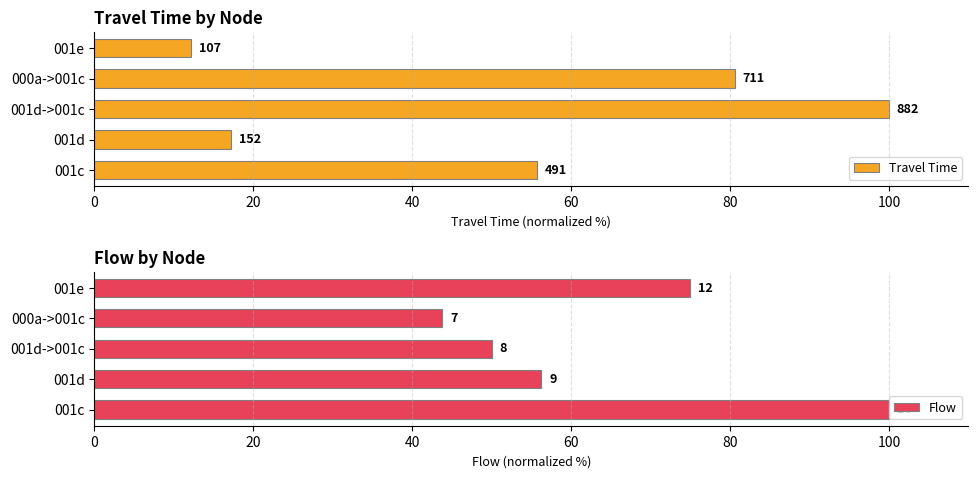

List the series in order of their overall mean, highest first.

Flow, Travel Time